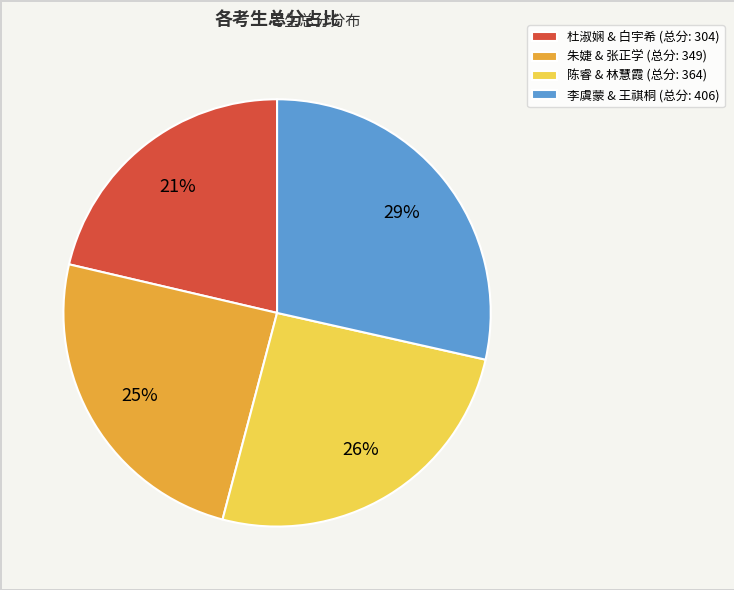

Is it true that 朱婕 & 张正学 (总分: 349) is 19% of the pie?

False